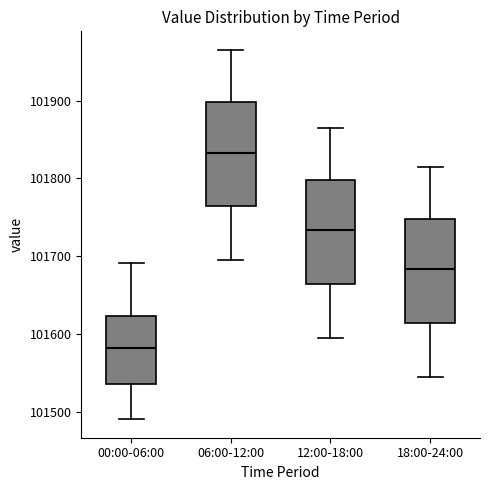

Reading left to right, read every box against the y-axis: the position of its median line, the range the box covers, and the ends of its whiskers. The values are not printed on the chart, so give them approximately, as read against the axis.

00:00-06:00: median 101580, box 101540 to 101620, whiskers 101490 to 101690
06:00-12:00: median 101830, box 101760 to 101900, whiskers 101700 to 101970
12:00-18:00: median 101730, box 101660 to 101800, whiskers 101600 to 101870
18:00-24:00: median 101680, box 101610 to 101750, whiskers 101550 to 101820